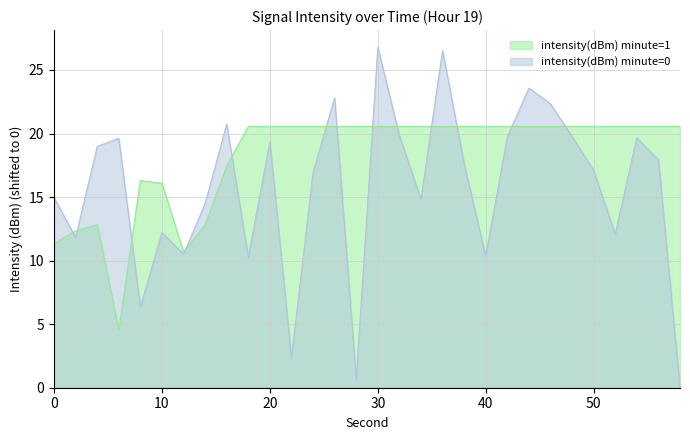

At which category does the chart reach its minimum across all series?

58